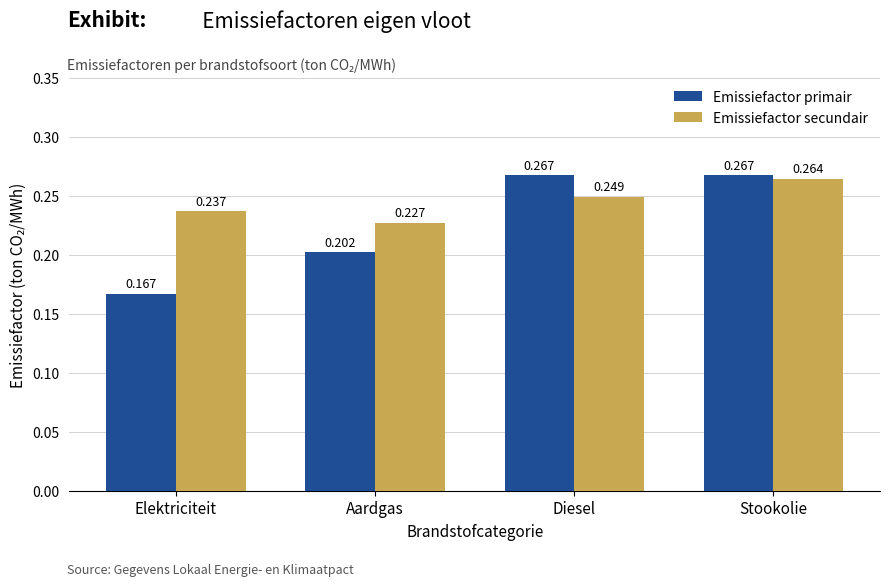

Is the value of Emissiefactor secundair at Stookolie greater than the value of Emissiefactor primair at Elektriciteit?

Yes